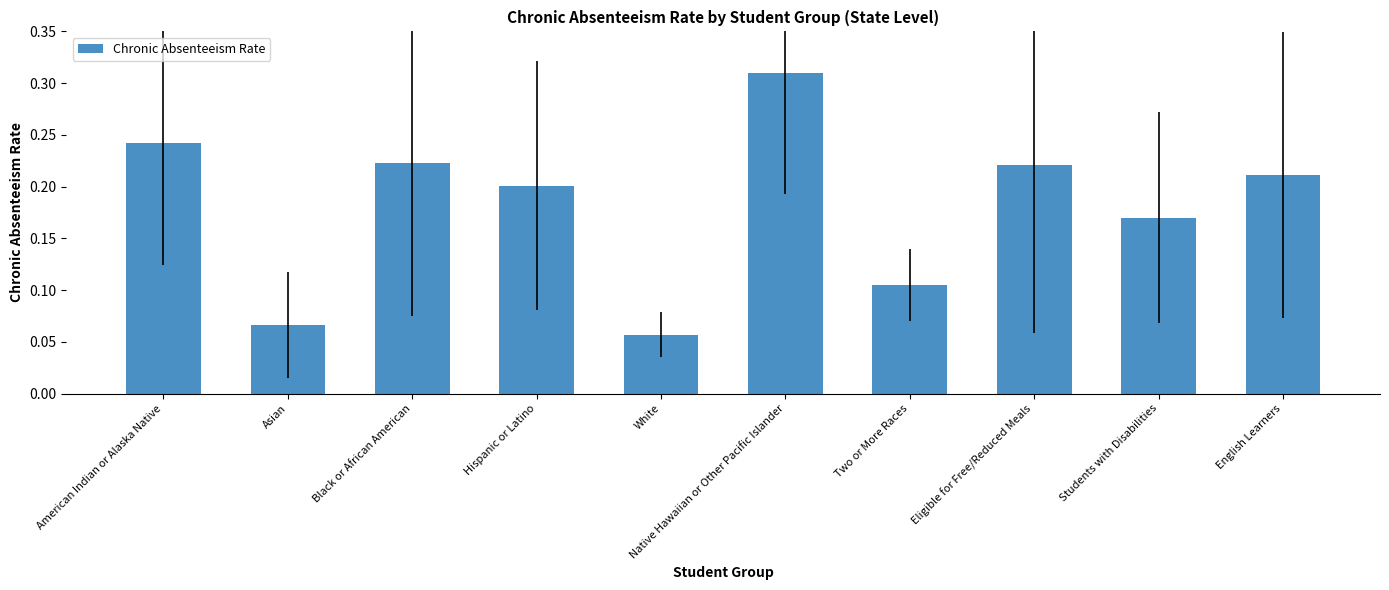

What is the label of the 2nd bar from the right?

Students with Disabilities